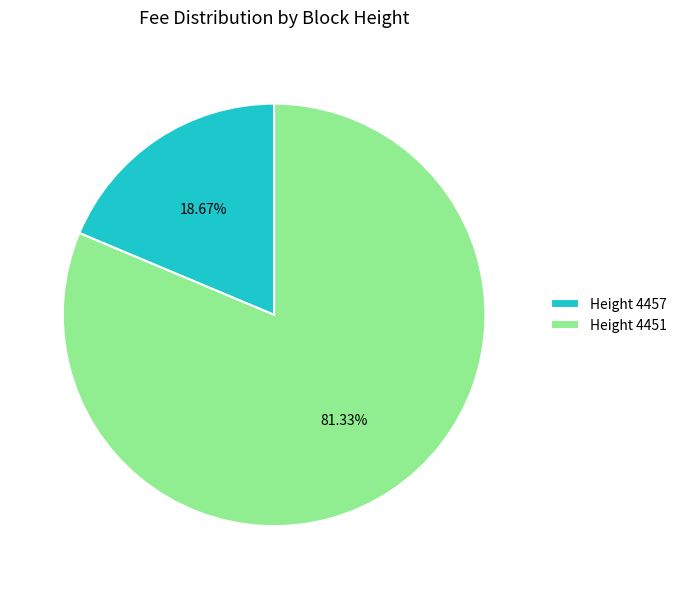

To the nearest percent, what is the difference between the largest and smallest slice percentages?

63%